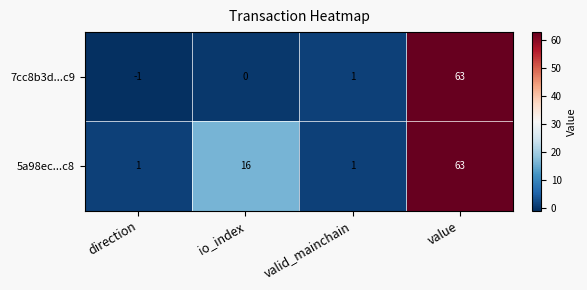

The value of 5a98ec...c8 at direction is 2. True or false?

False